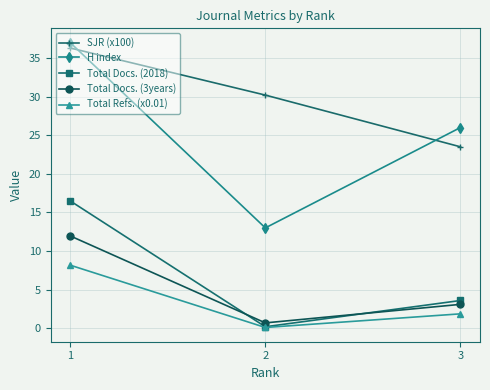

Where does the Total Docs. (3years) series first go above 3?

1